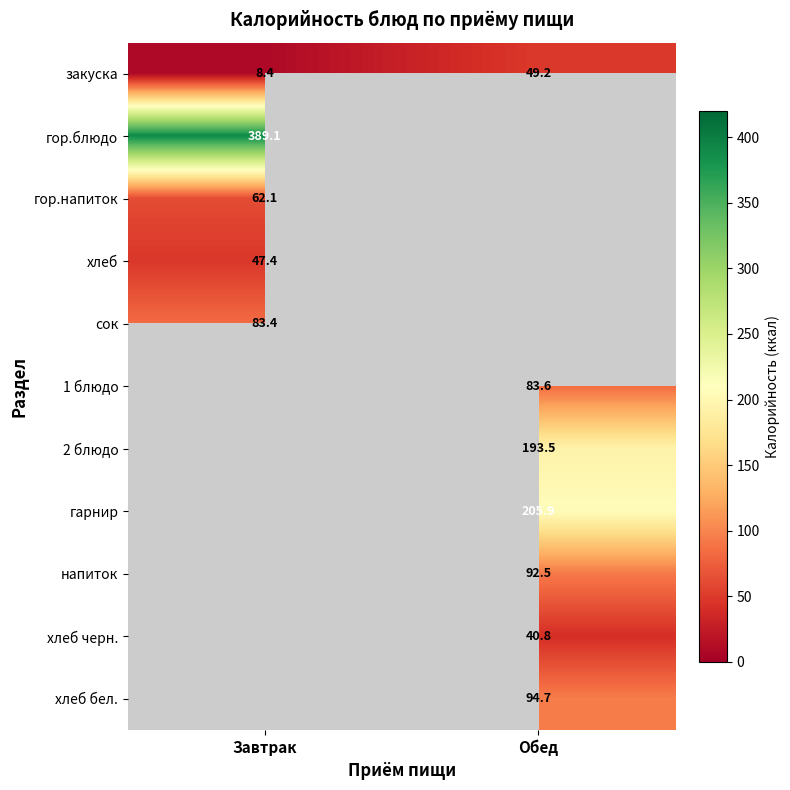

What is the sum of the закуска values at Завтрак and Обед?

57.6